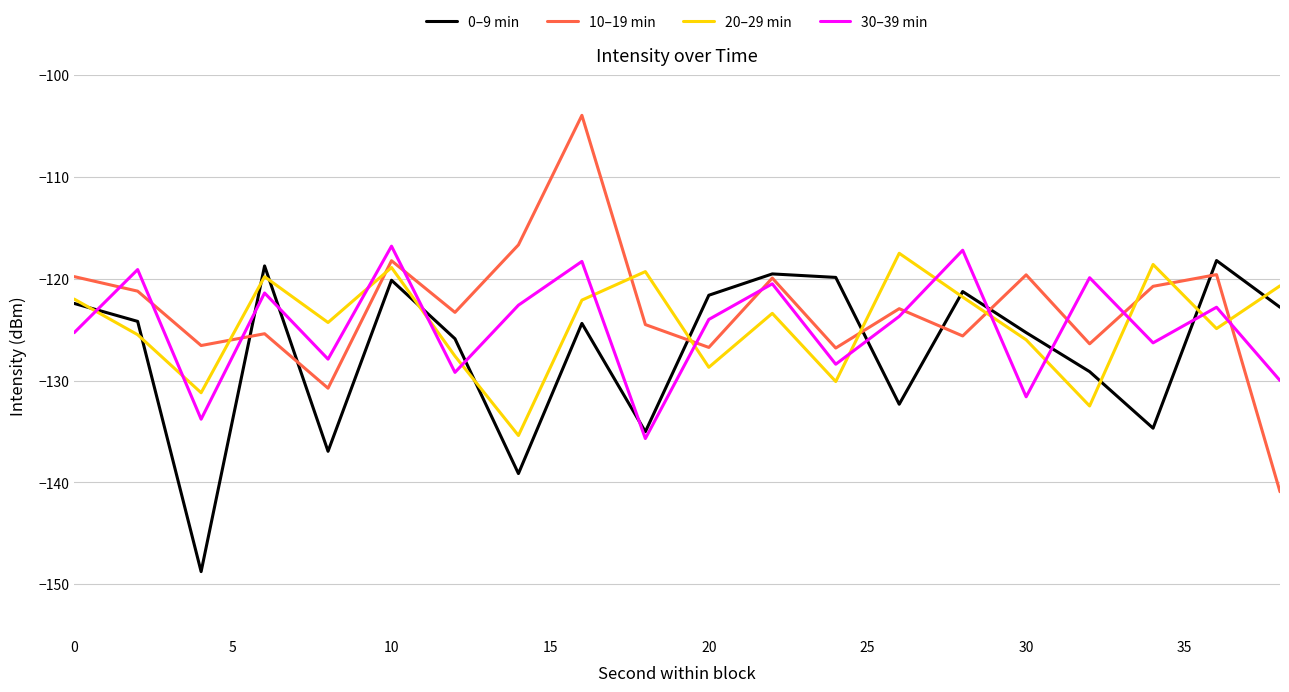

Which series has the widest spread of values?

10–19 min